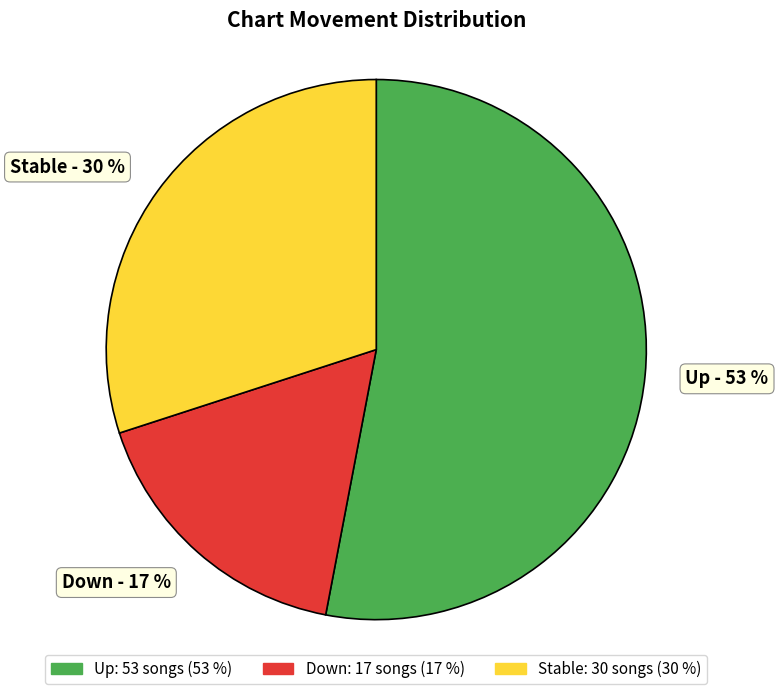

To the nearest percent, what is the average slice percentage?

33%